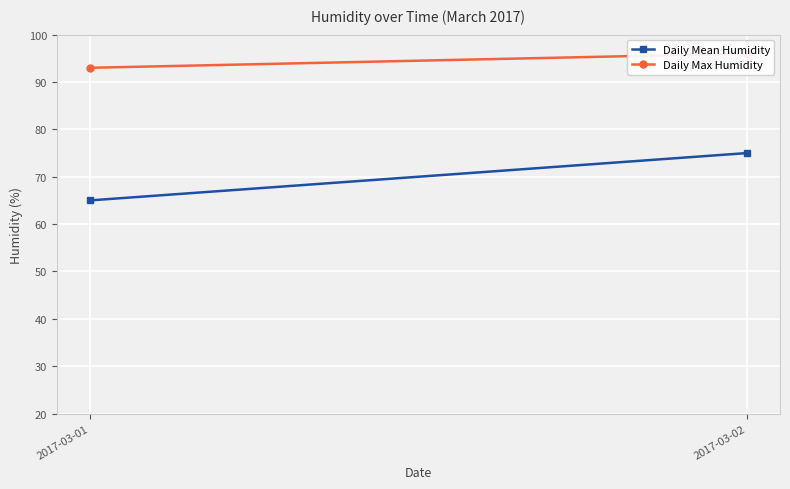

How many values in the Daily Mean Humidity series are below 75?

1